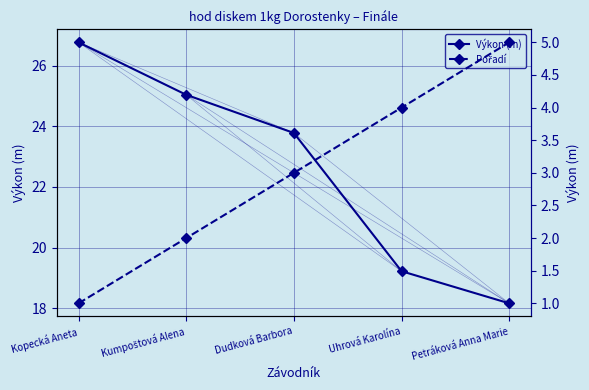

The value of Pořadí at Kopecká Aneta is 1.6. True or false?

False